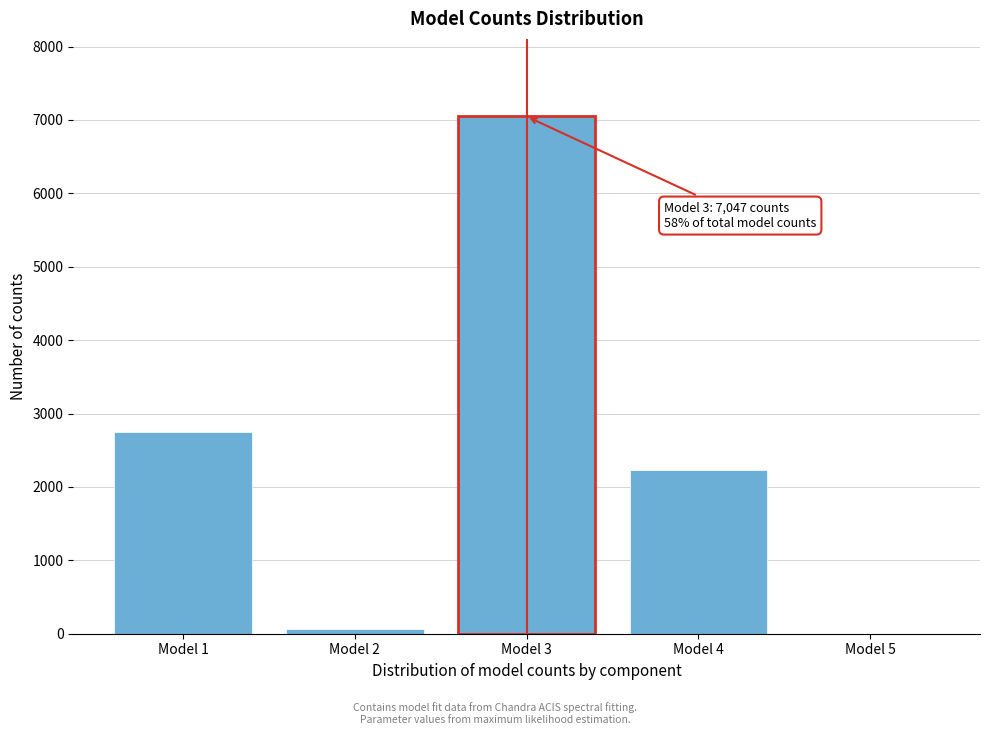

Reading right to left, transcribe all the data shown in this chart.

Model 5=0.0	Model 4=2228.2	Model 3=7047.5	Model 2=69.1	Model 1=2750.2